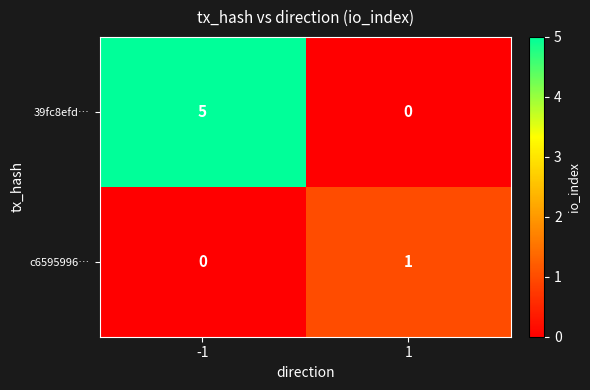

List the series in order of their peak value, lowest first.

c6595996…, 39fc8efd…